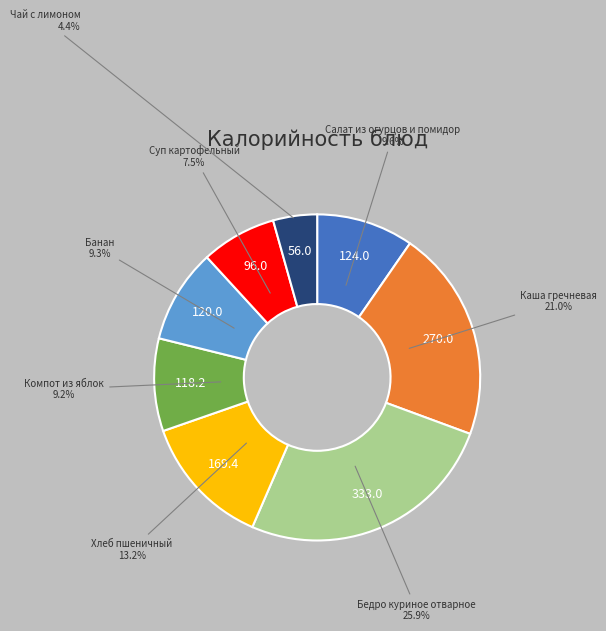

Is there a majority slice in this chart?

No